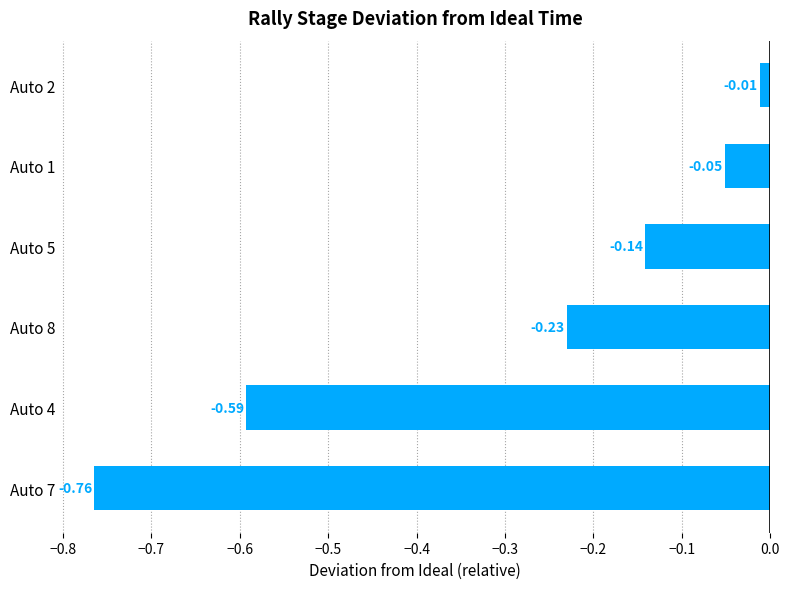

List the labels in order of value, smallest first.

Auto 7, Auto 4, Auto 8, Auto 5, Auto 1, Auto 2